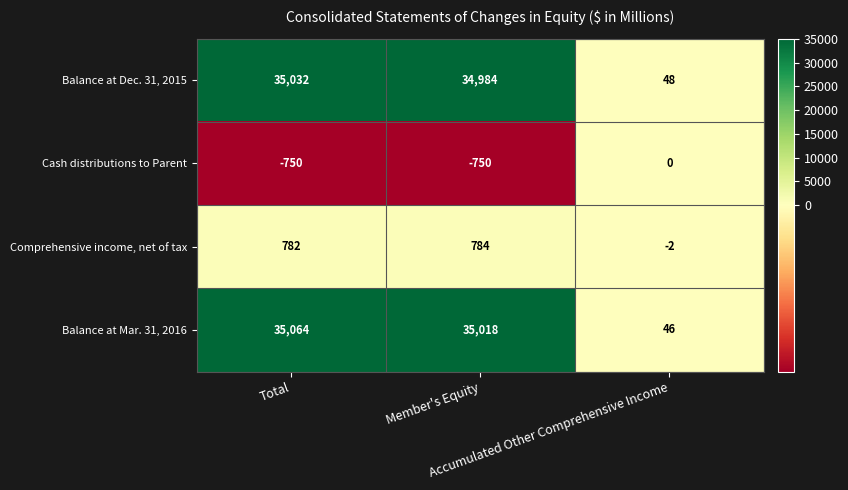

At Member's Equity, list the series in order from smallest to largest.

Cash distributions to Parent, Comprehensive income, net of tax, Balance at Dec. 31, 2015, Balance at Mar. 31, 2016